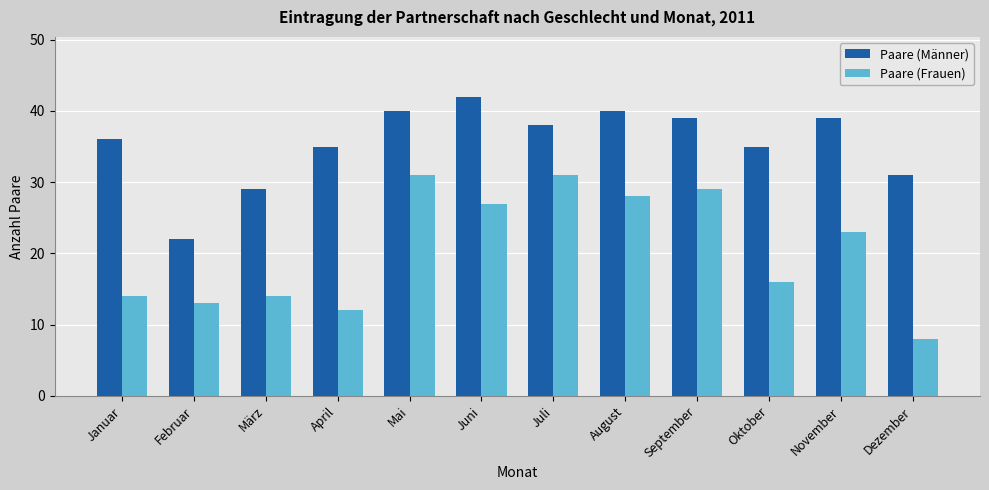

What are all the series names shown in the legend?

Paare (Männer), Paare (Frauen)